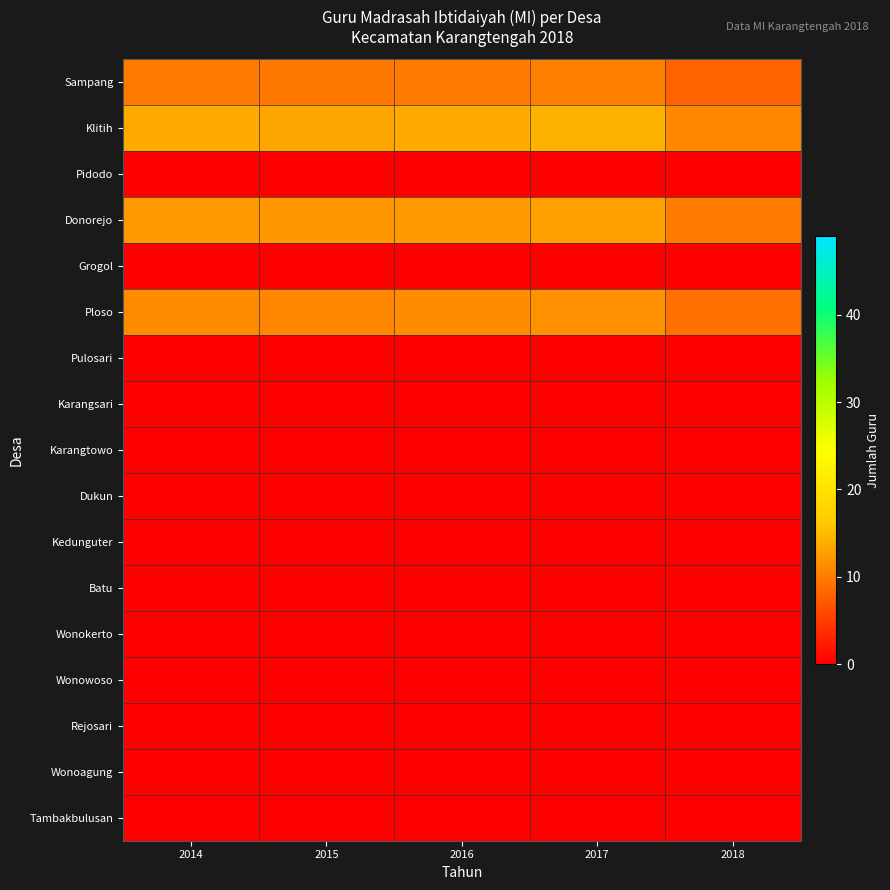

How many categories are shown in the chart?

5